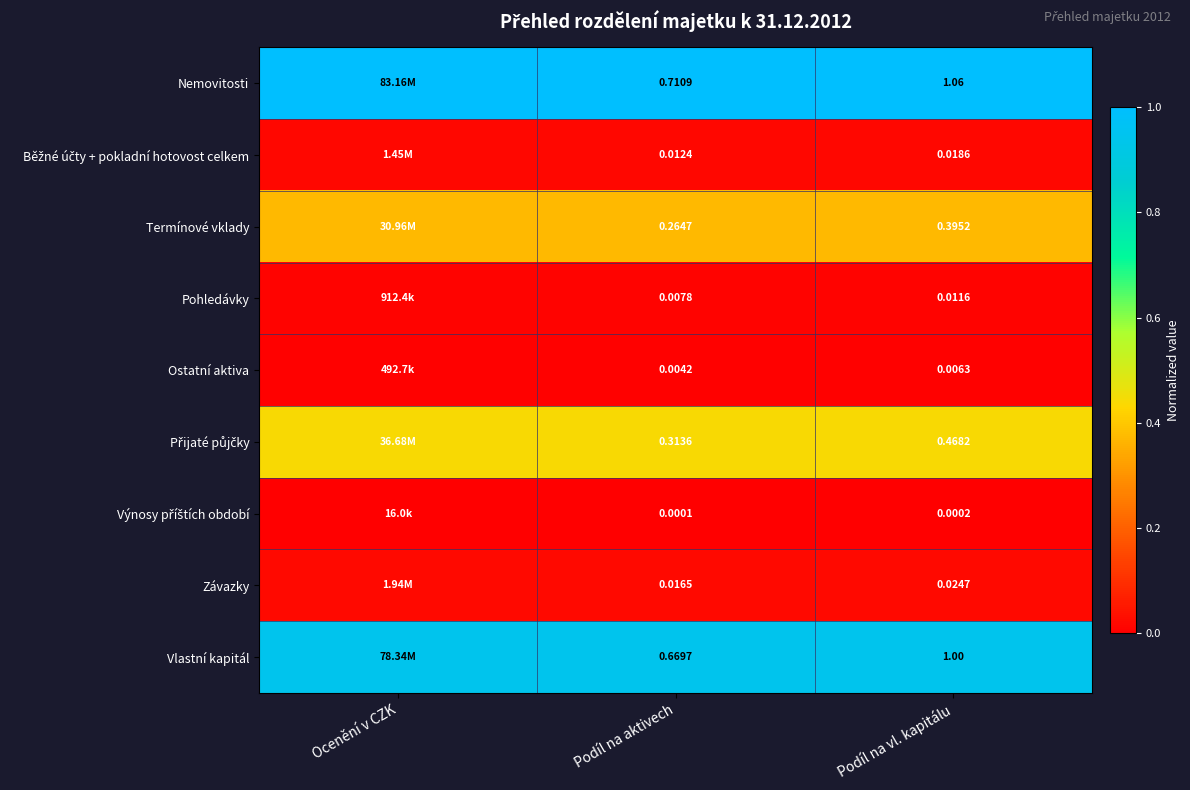

Is the value of Termínové vklady at Podíl na vl. kapitálu greater than the value of Ostatní aktiva at Podíl na aktivech?

Yes